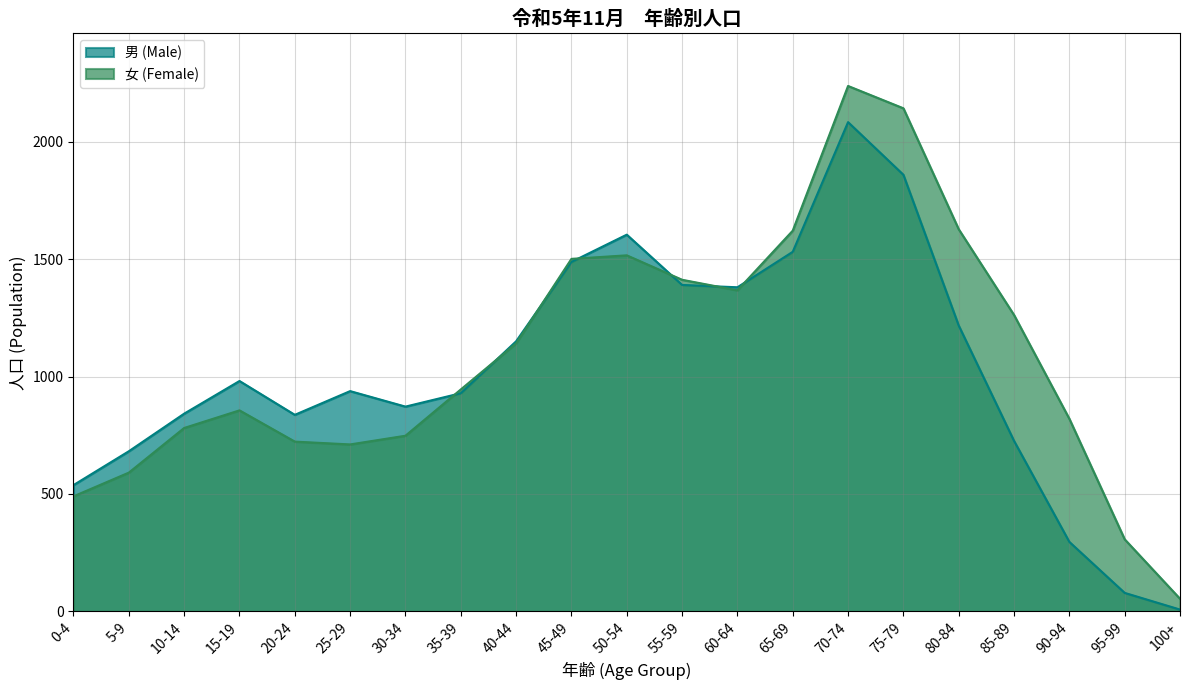

Reading right to left, list all the values displayed in this chart.

男 (Male): 8	79	296	726	1217	1859	2083	1531	1380	1390	1604	1488	1150	929	872	938	837	981	842	682	538
女 (Female): 54	307	820	1262	1627	2142	2237	1621	1367	1412	1516	1501	1141	945	748	711	723	856	781	591	490